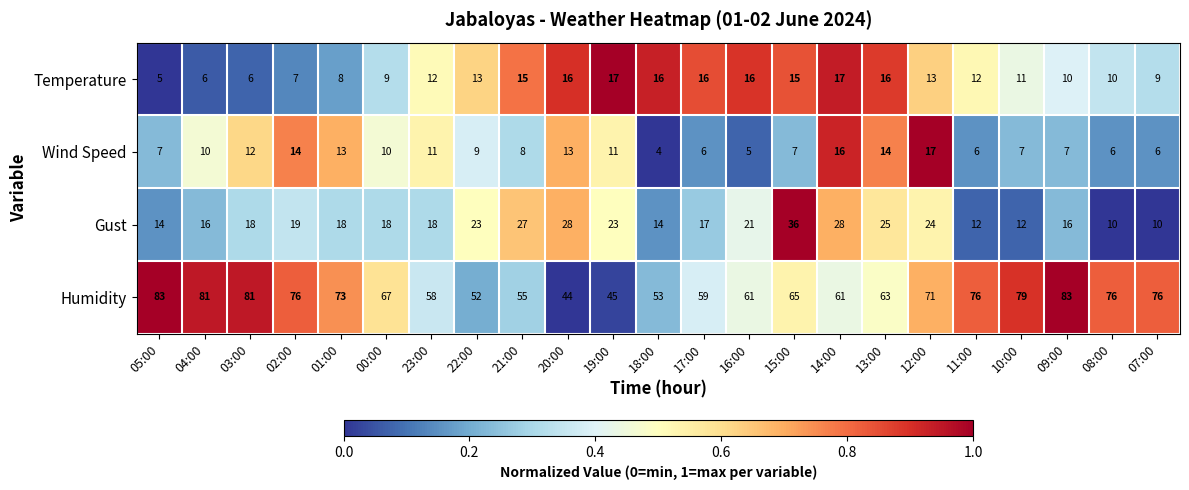

Read the Wind Speed value at 19:00, to the nearest 10.

10